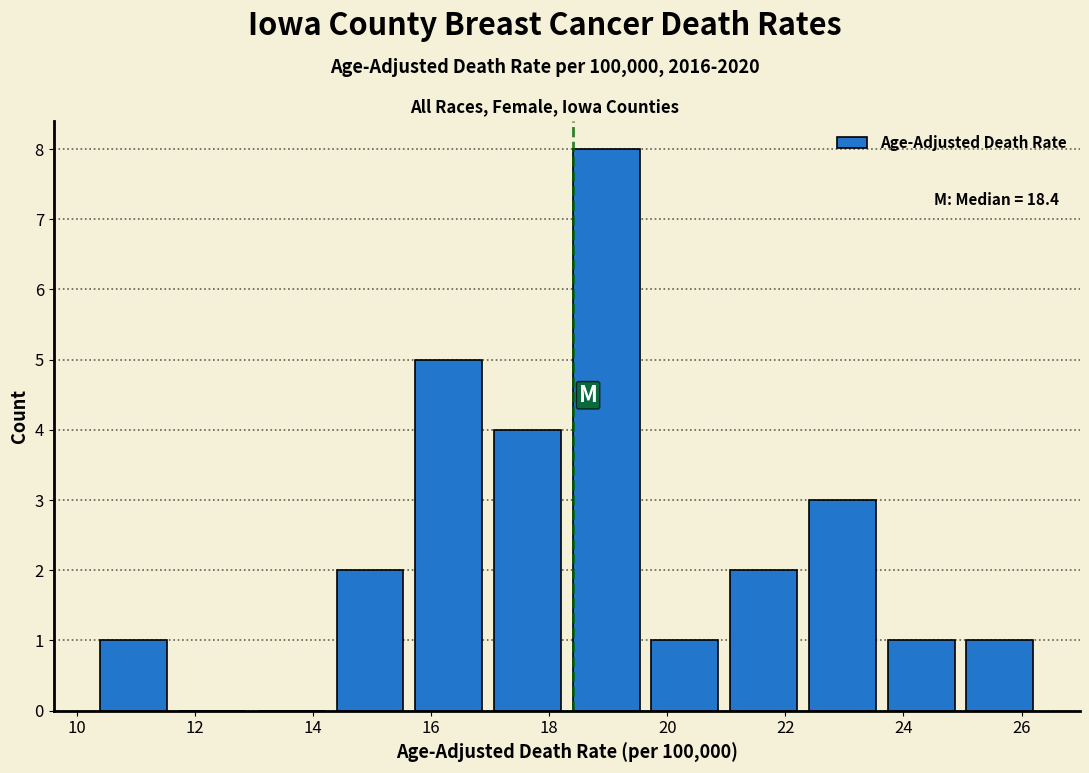

Which range on the x-axis has the tallest bar?

18.4 to 19.6